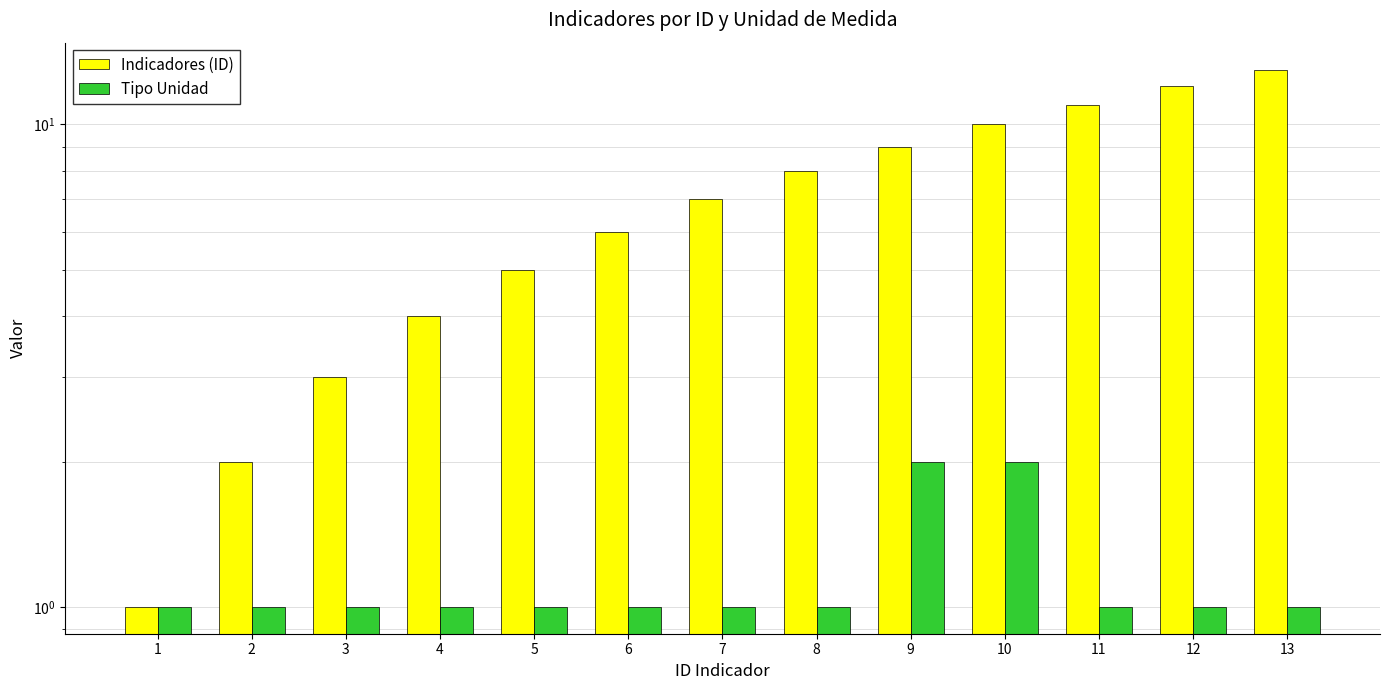

What is the sum of the Indicadores (ID) values at 9 and 6?

15